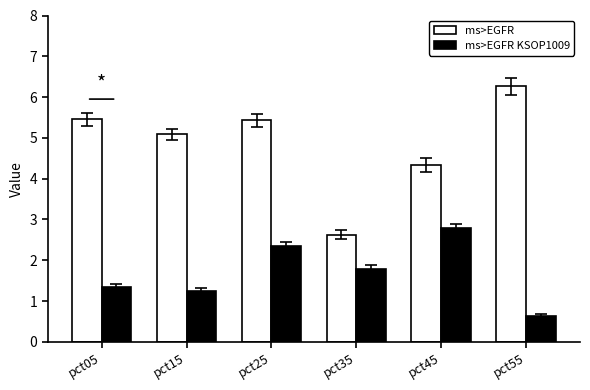

Read the ms>EGFR KSOP1009 value at pct15.

1.2